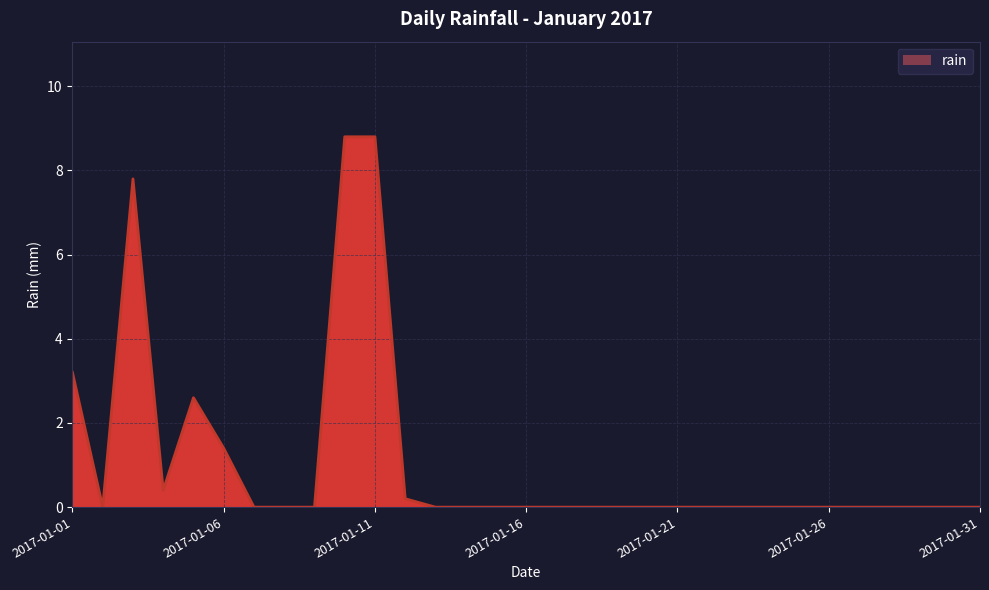

What is the greatest value displayed?

8.8